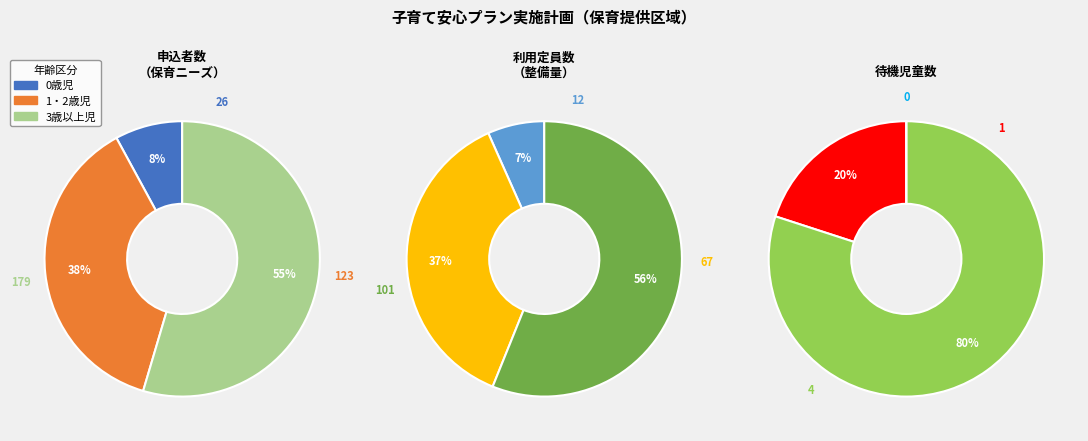

To the nearest percent, what is the difference between the 3歳以上児 and 1・2歳児 slice percentages?

19%